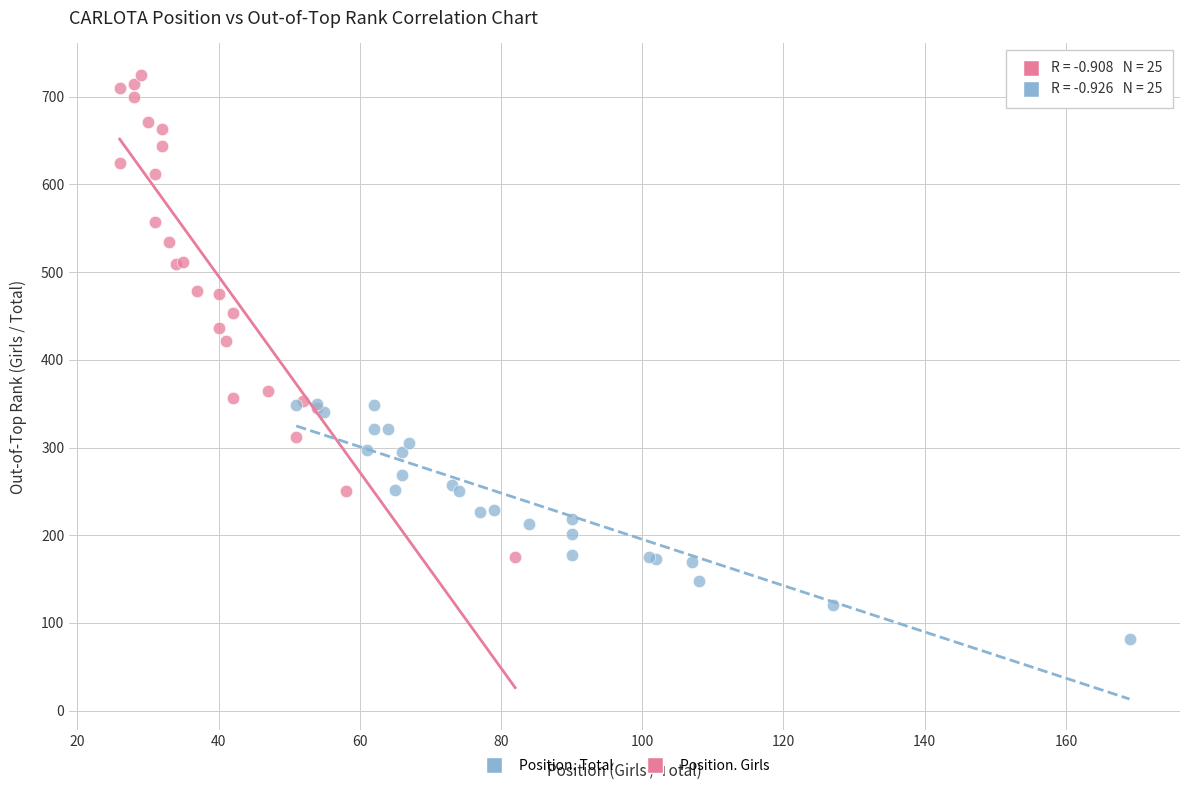

Which series reaches the minimum Y coordinate?

Position. Total